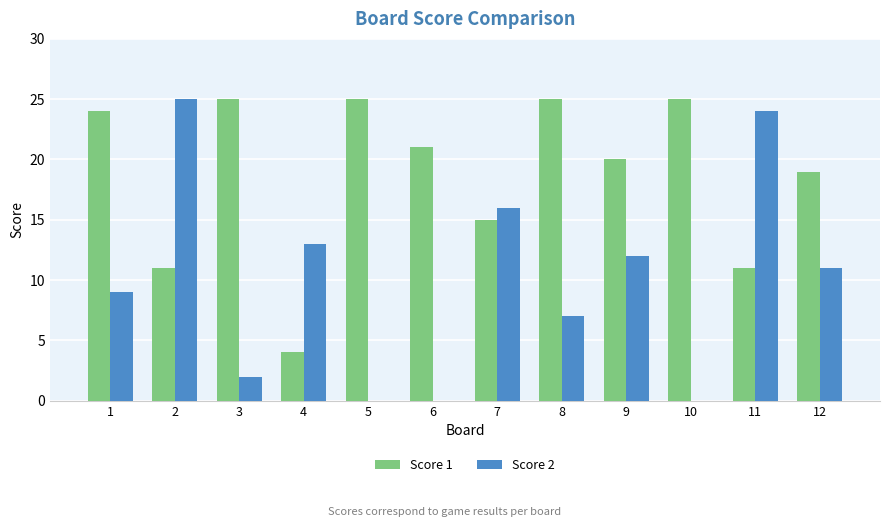

Is it true that Score 1 equals 15 at 8?

False